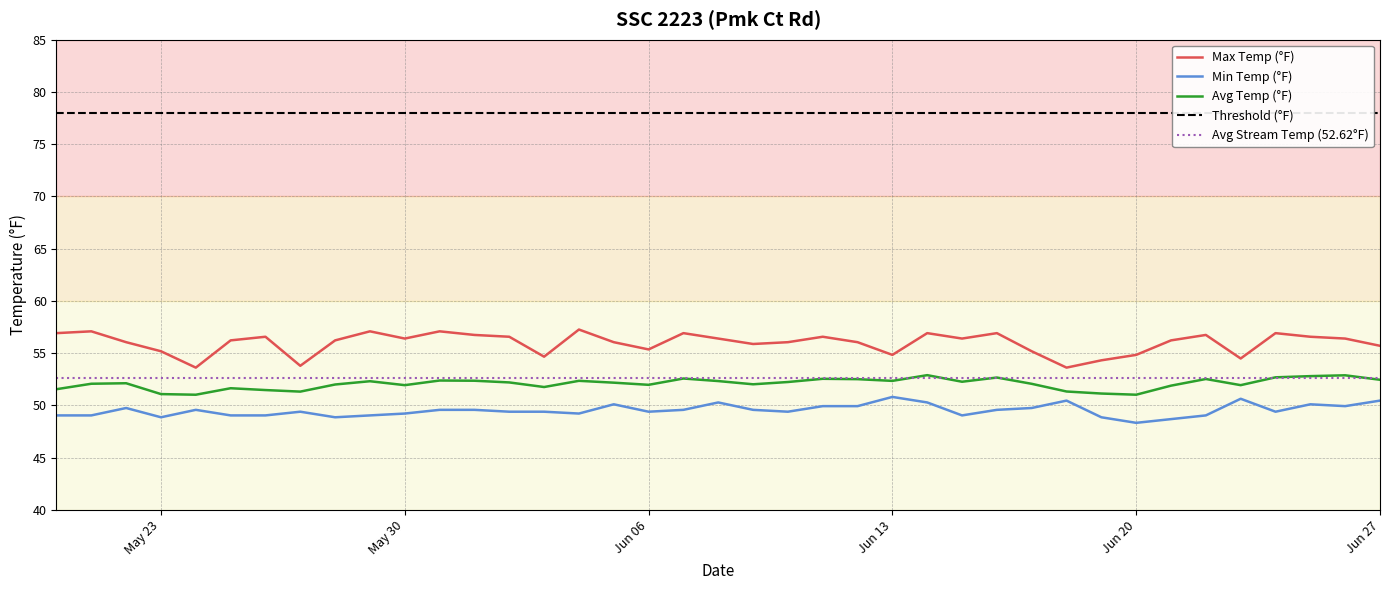

Which has a higher value, 2023-05-24 or 2023-06-02?

2023-06-02